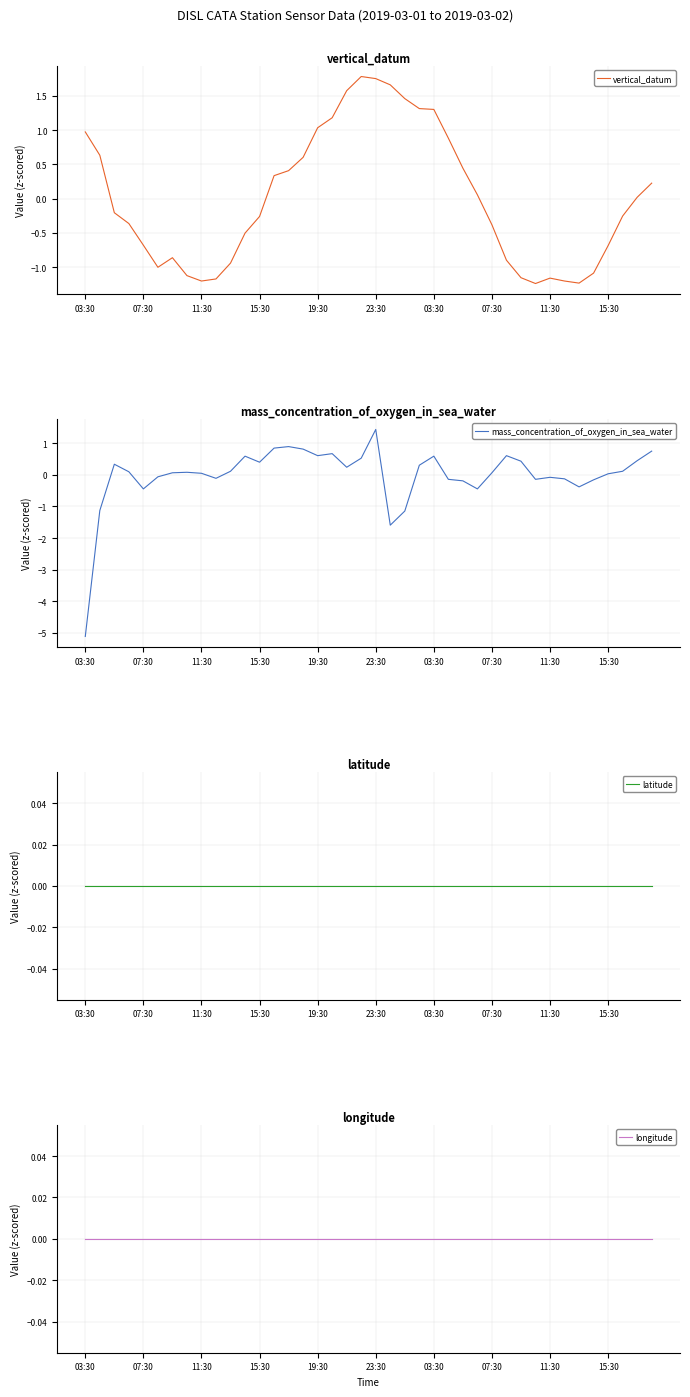

At which label is longitude closest to 0?

03:30